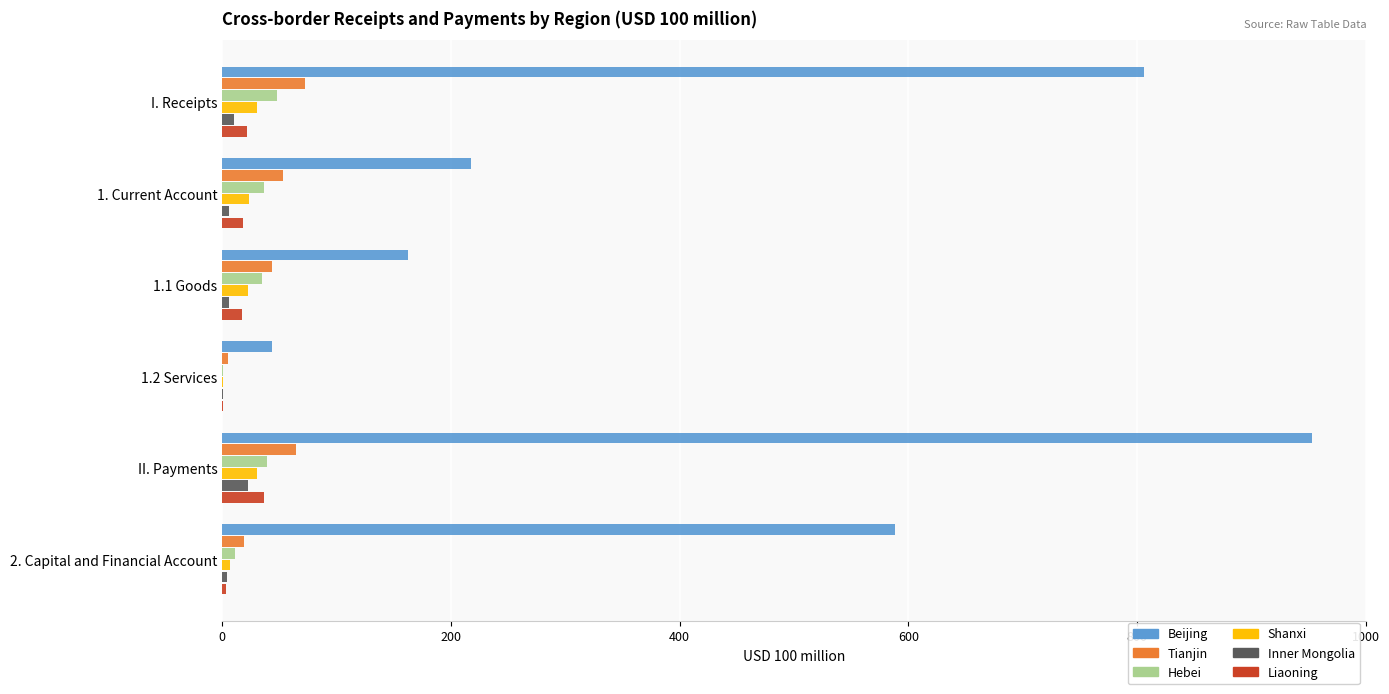

The value of Tianjin at II. Payments is 64.7. True or false?

True